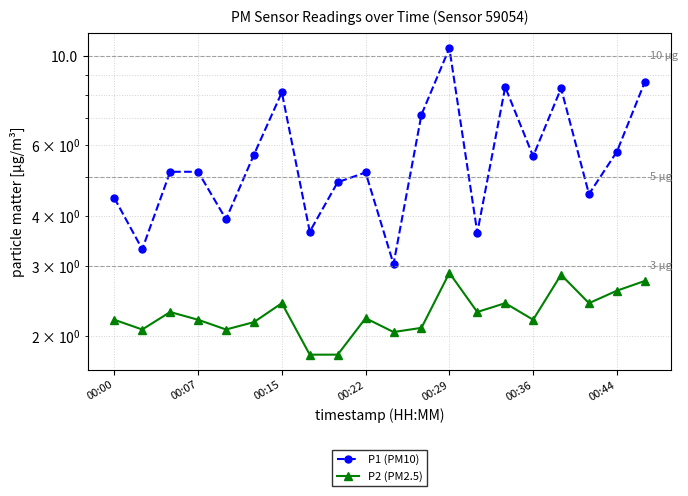

The value of P1 (PM10) at 19 is 8.6. True or false?

True